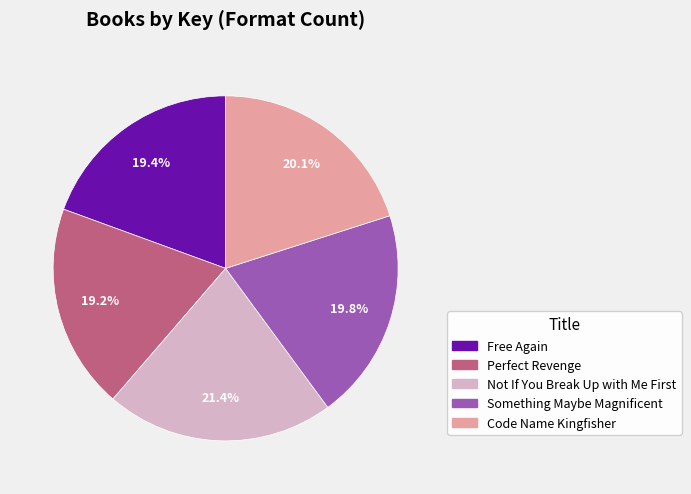

To the nearest percent, what portion does Something Maybe Magnificent represent?

20%